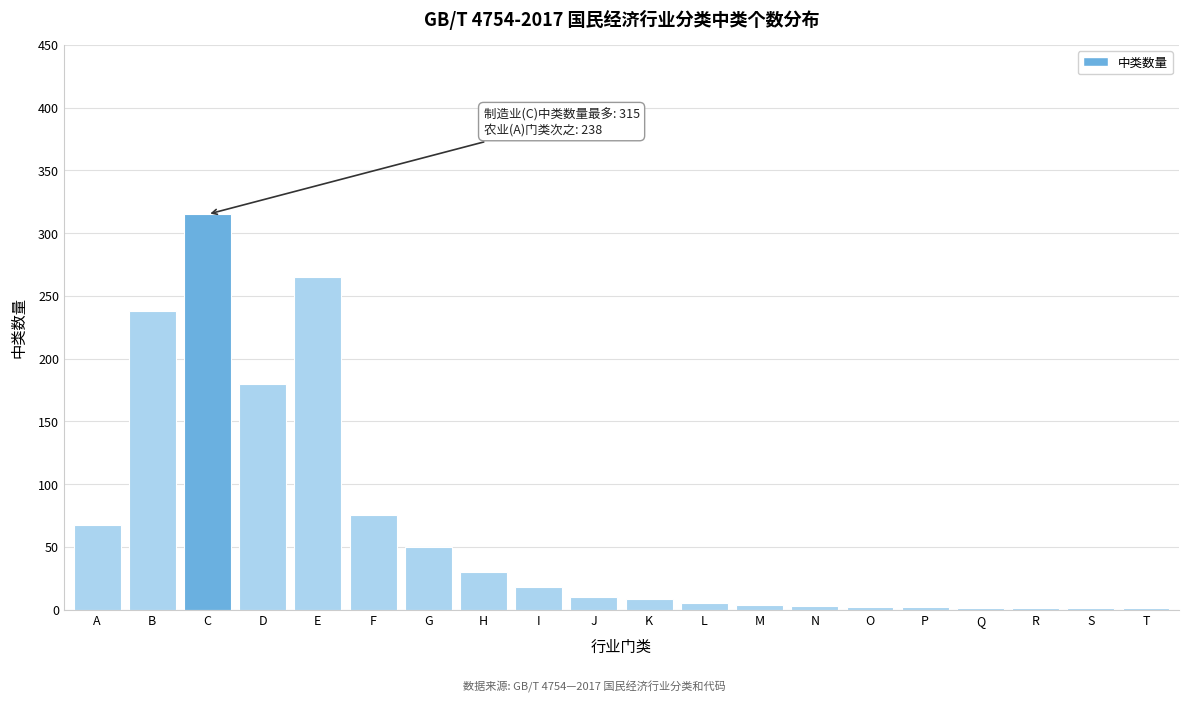

At which label is the value closest to 158?

D